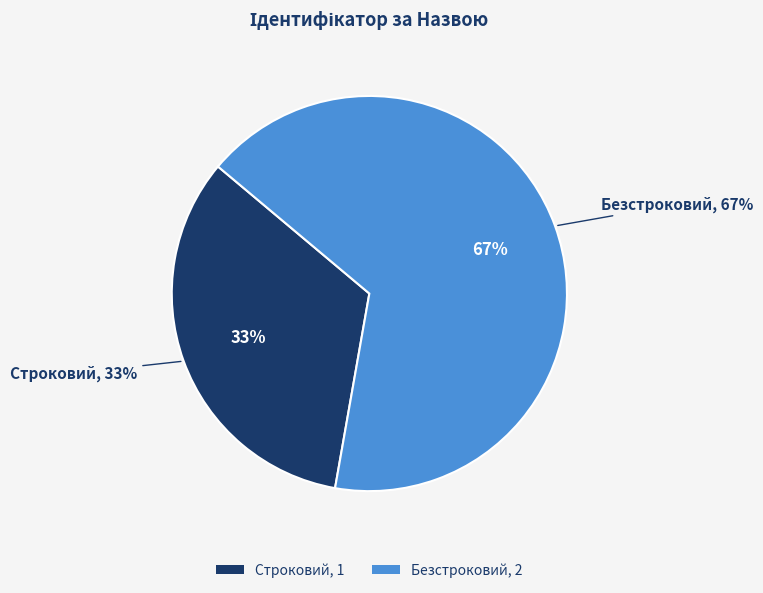

True or false: Безстроковий accounts for 57% of the total.

False